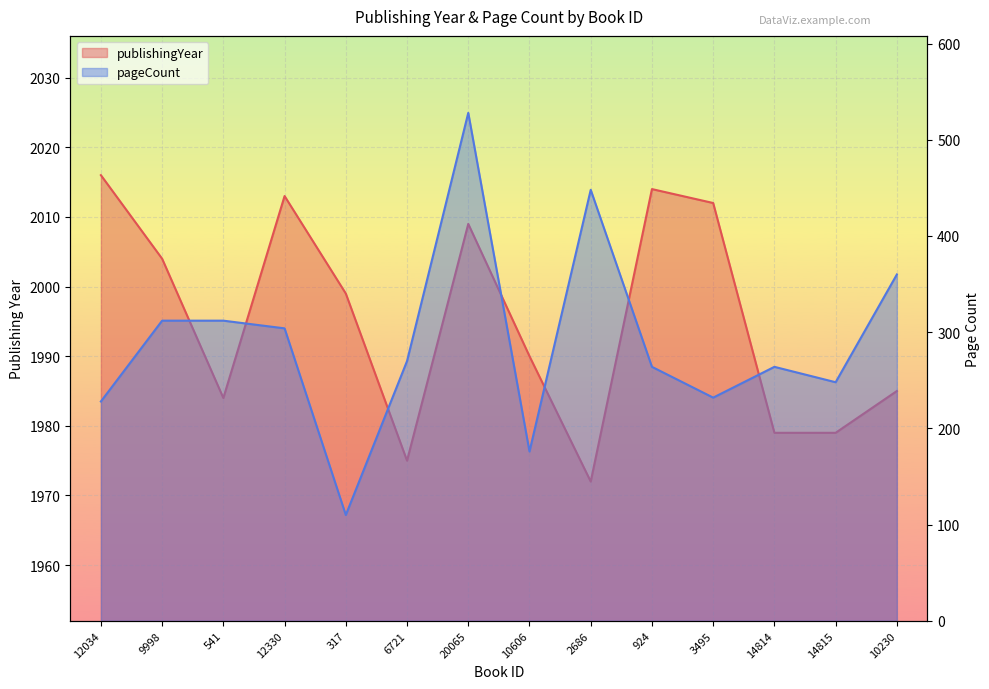

What is the sum of the publishingYear values at 14814 and 924?

3993